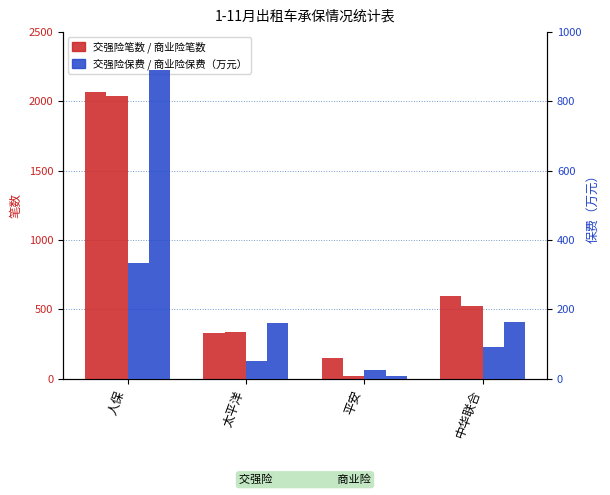

How many bars are there in each group?

4